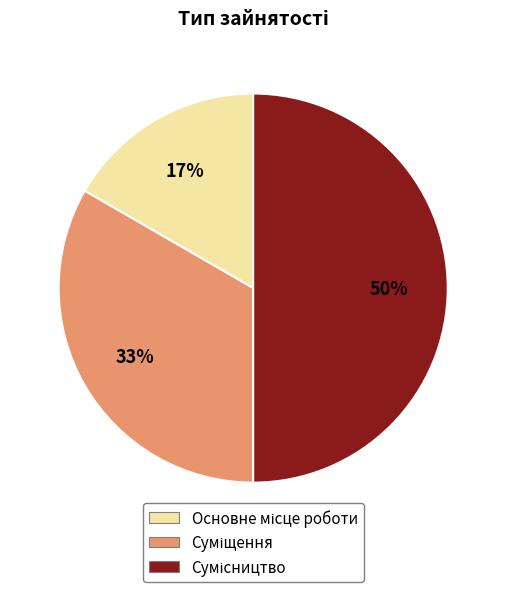

To the nearest percent, what is the difference between the largest and smallest slice percentages?

33%